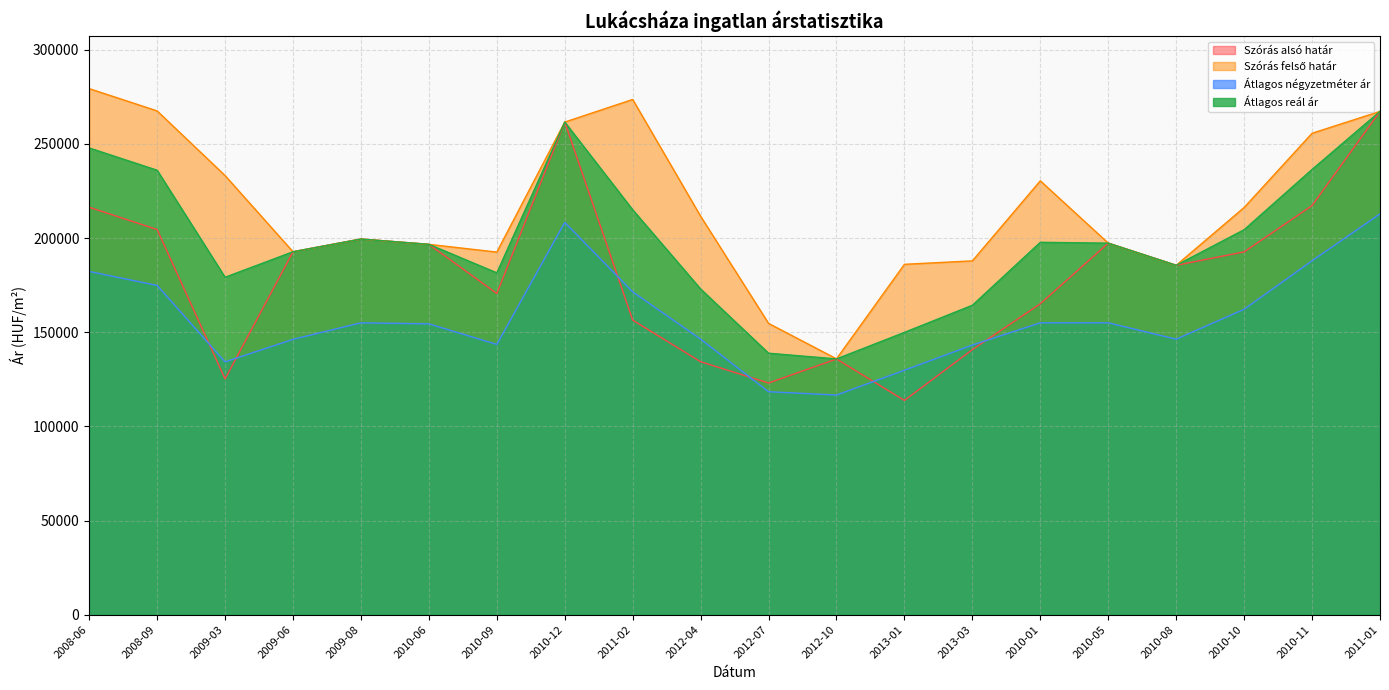

True or false: Átlagos négyzetméter ár and Átlagos reál ár intersect in this chart.

False